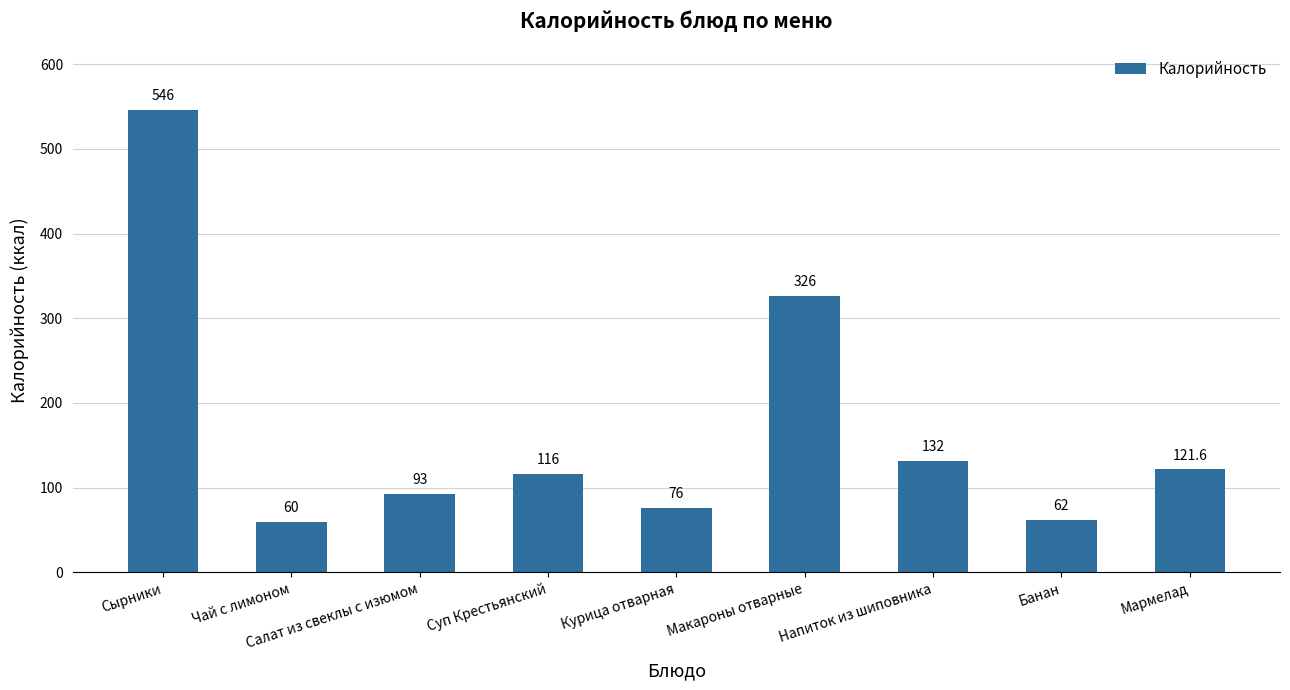

What is the maximum value shown in the chart?

546.0